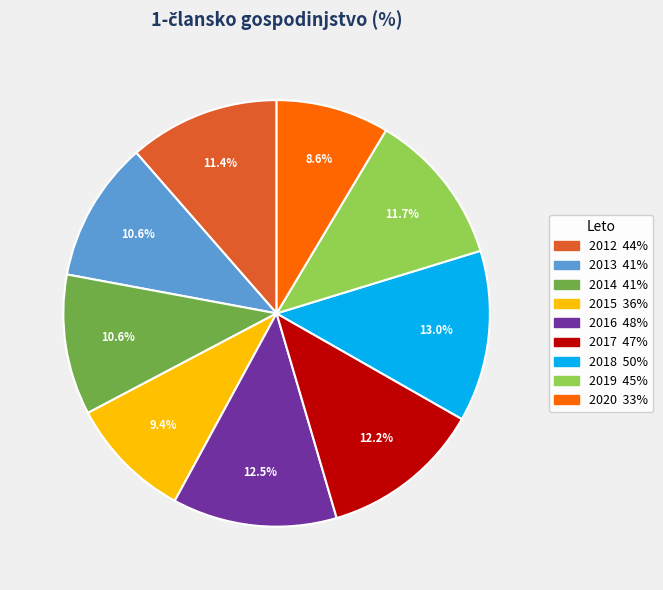

Between 2020 and 2013, which is larger?

2013